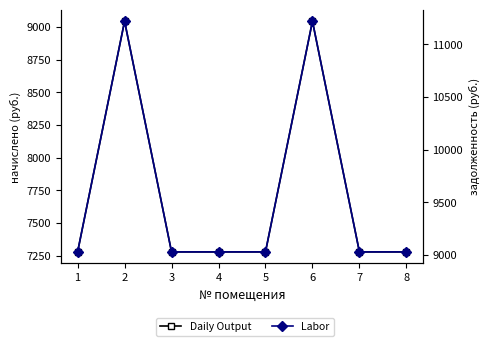

At how many categories does at least one series exceed 10046?

2